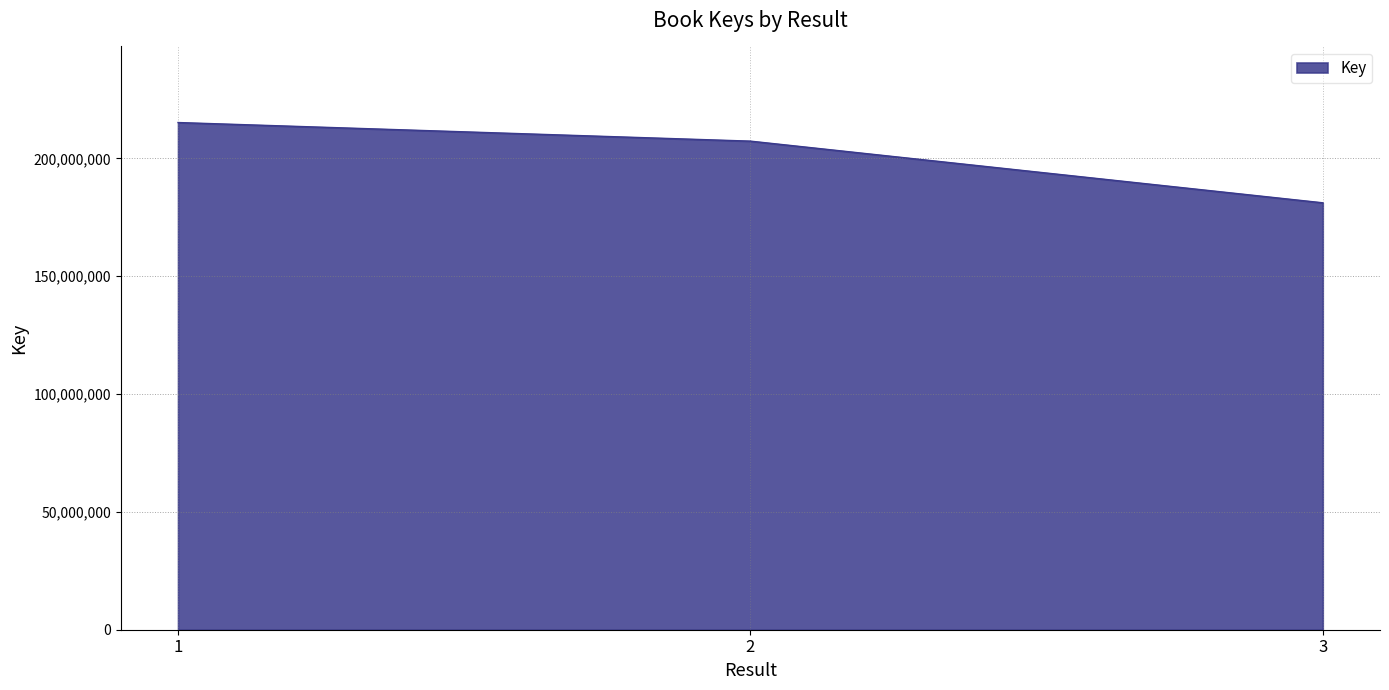

What is the change in value from 1 to 3?

-34057491